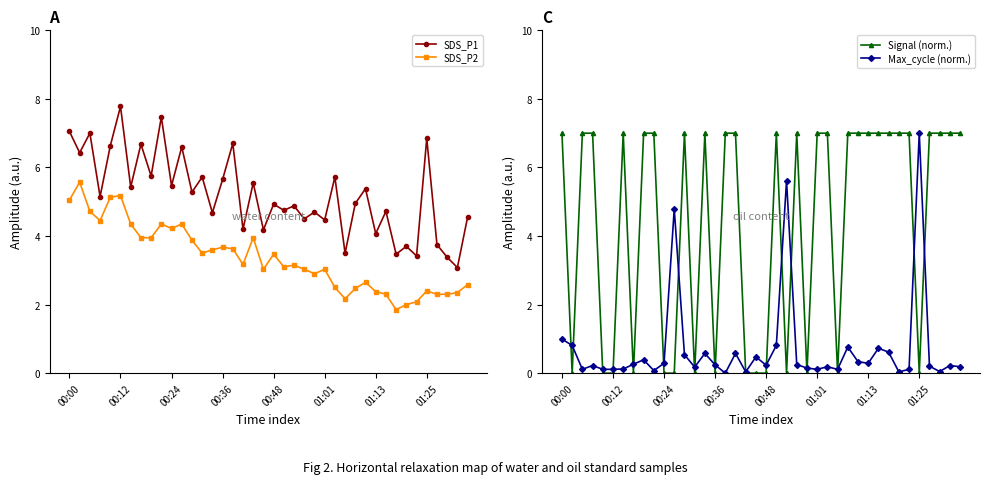

At which category is the sum across all series the highest?

00:00